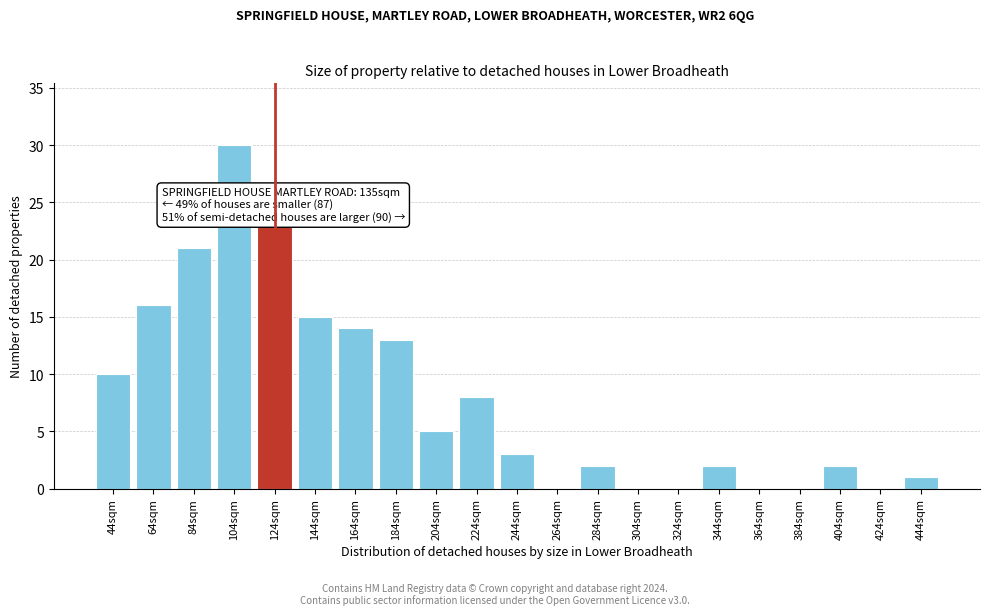

Reading left to right, transcribe all the data shown in this chart.

44sqm=10	64sqm=16	84sqm=21	104sqm=30	124sqm=23	144sqm=15	164sqm=14	184sqm=13	204sqm=5	224sqm=8	244sqm=3	264sqm=0	284sqm=2	304sqm=0	324sqm=0	344sqm=2	364sqm=0	384sqm=0	404sqm=2	424sqm=0	444sqm=1